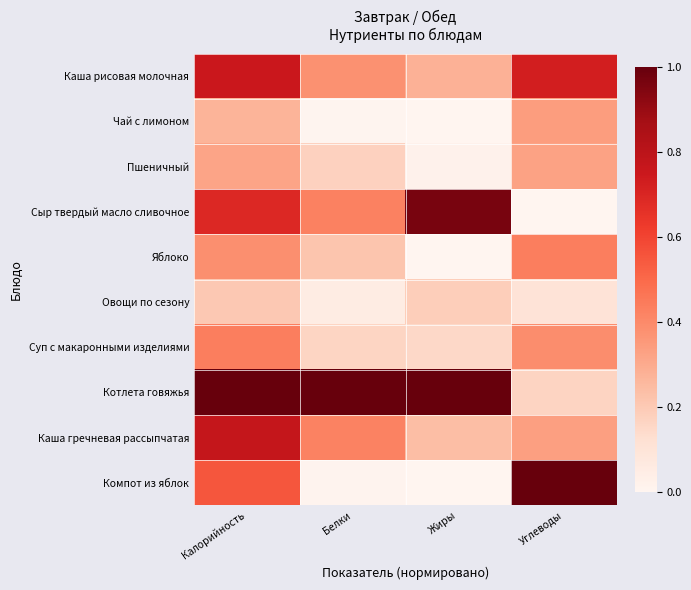

What is the maximum value shown in the chart?

1.0